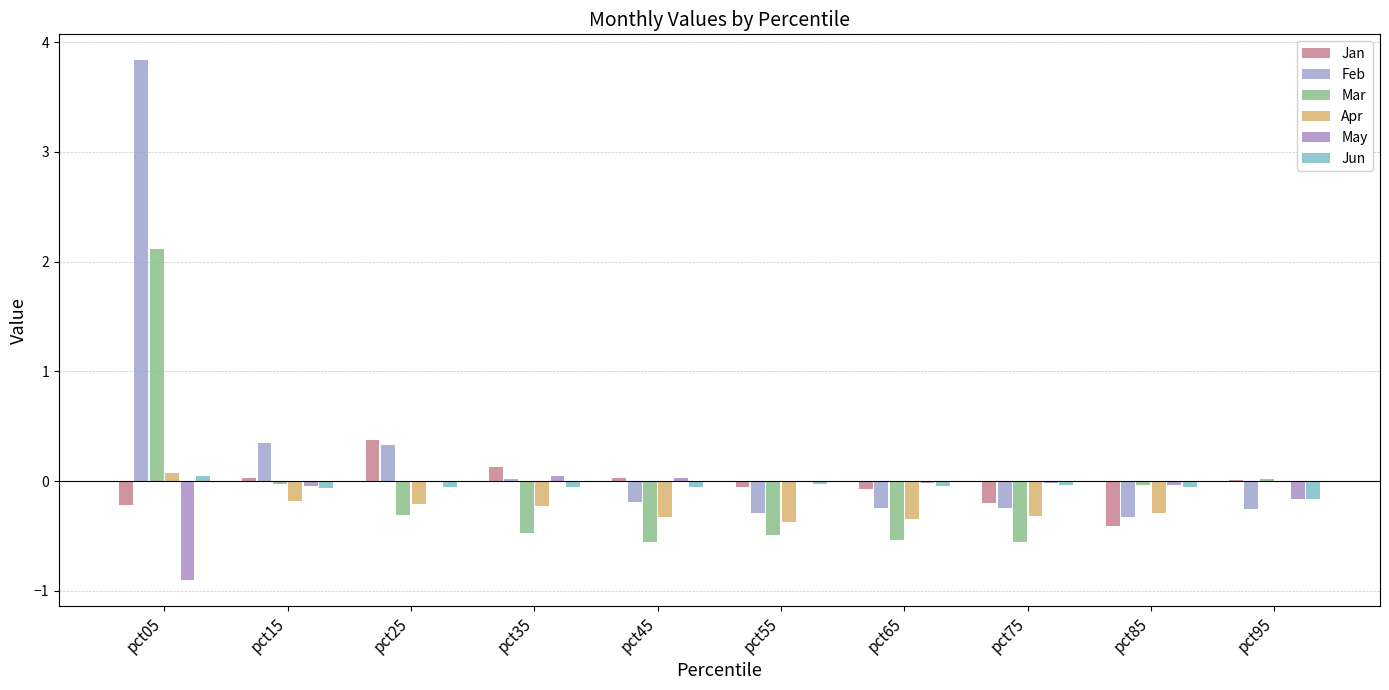

List the labels in order of Feb value, smallest first.

pct85, pct55, pct95, pct65, pct75, pct45, pct35, pct25, pct15, pct05